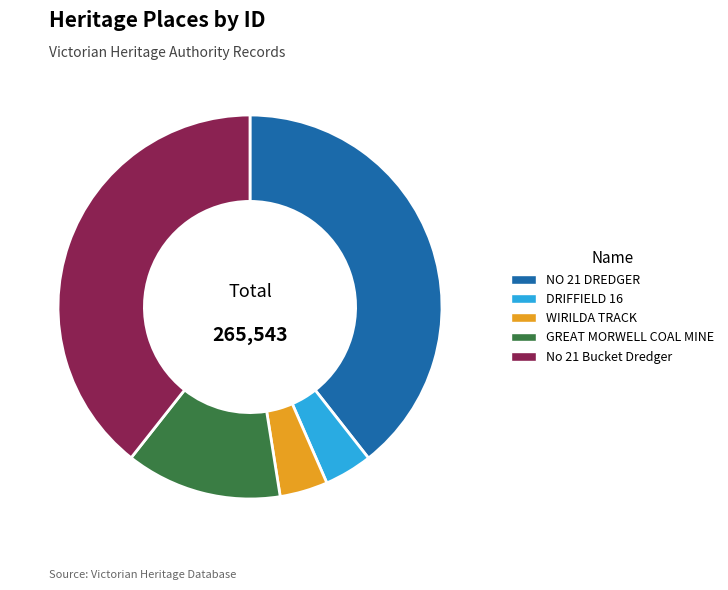

Is there any slice that represents more than half of the pie?

No